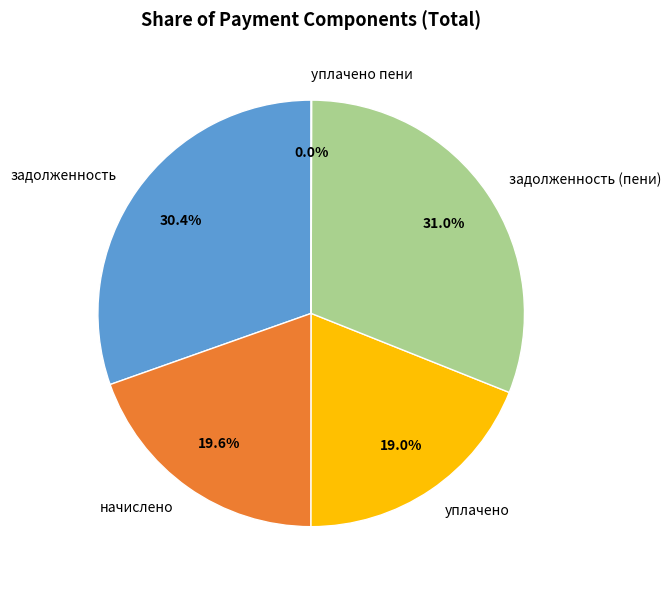

True or false: задолженность (пени) accounts for 17% of the total.

False